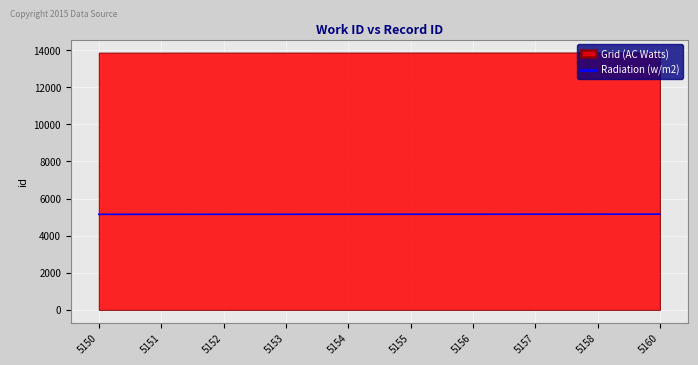

What is the sum of the values at 5150 and 5155?

10305